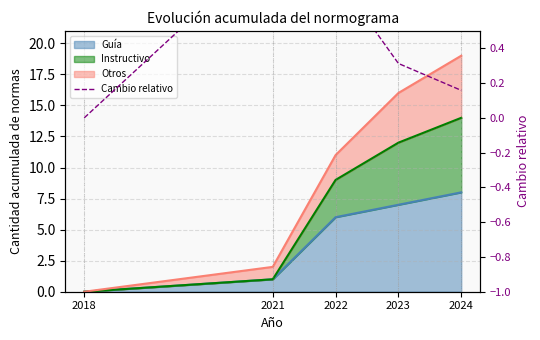

What is the sum of all values?

2.3